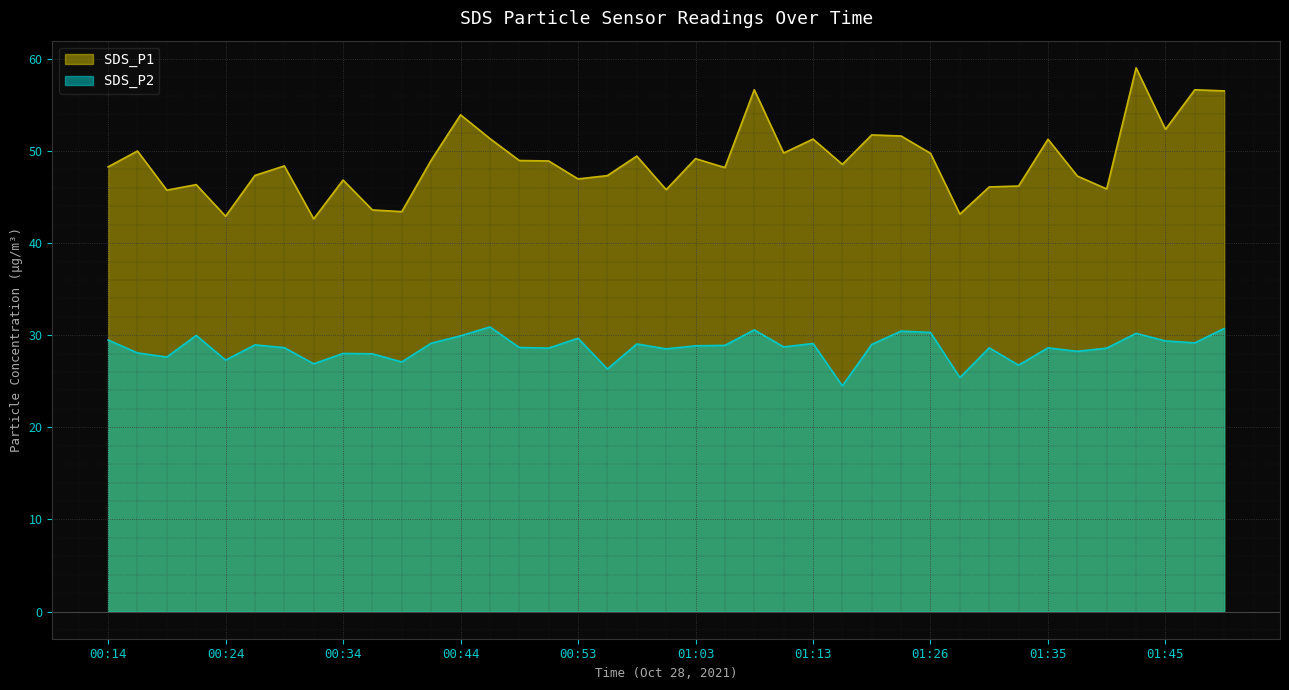

What is the label of the 27th point from the right?

00:44